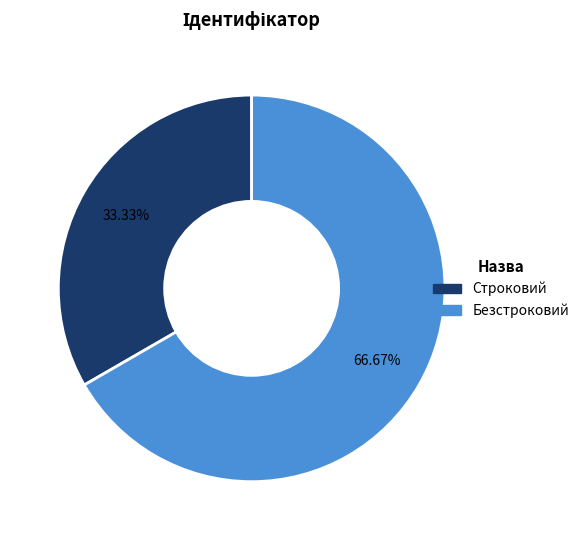

Which category has the biggest portion of the pie?

Безстроковий